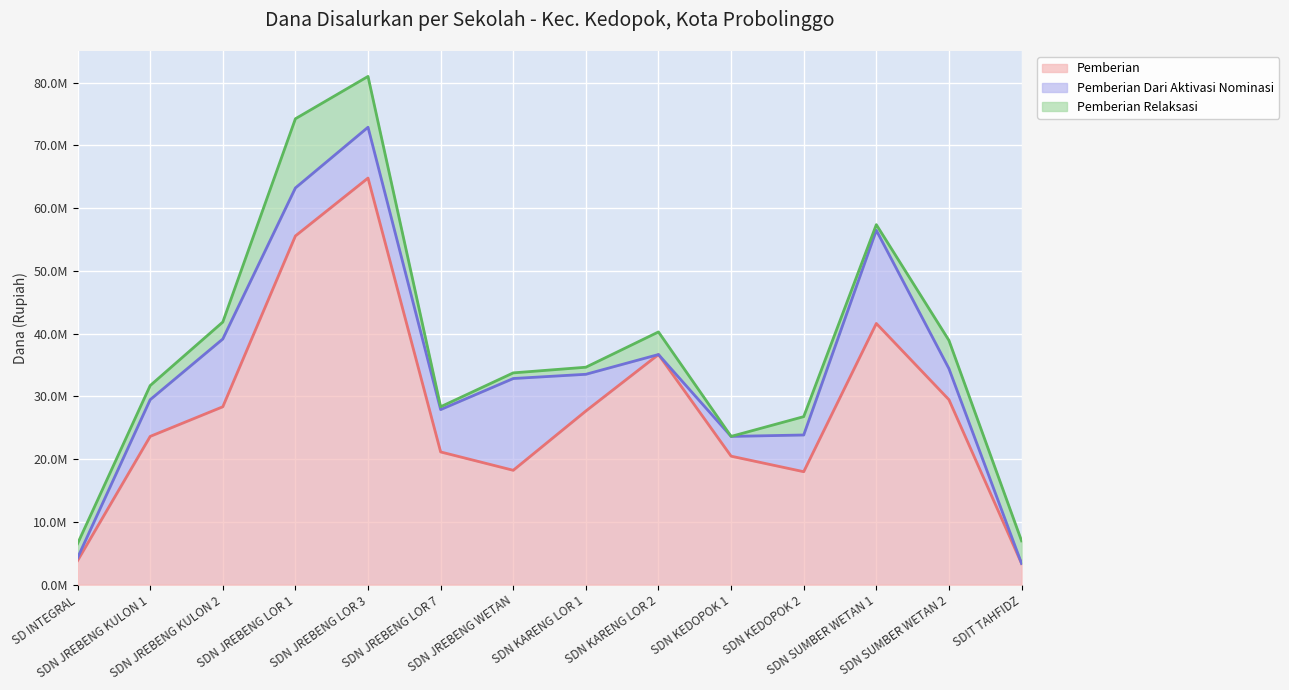

Reading right to left, list all the values displayed in this chart.

Pemberian: 3375000	29475000	41625000	18000000	20475000	36675000	27675000	18225000	21150000	64800000	55575000	28350000	23625000	3825000
Pemberian Dari Aktivasi Nominasi: 0	4950000	14850000	5850000	3150000	0	5850000	14625000	6750000	8100000	7650000	10800000	5850000	450000
Pemberian Relaksasi: 3600000	4500000	900000	2925000	0	3600000	1125000	900000	450000	8100000	11025000	2700000	2250000	2250000